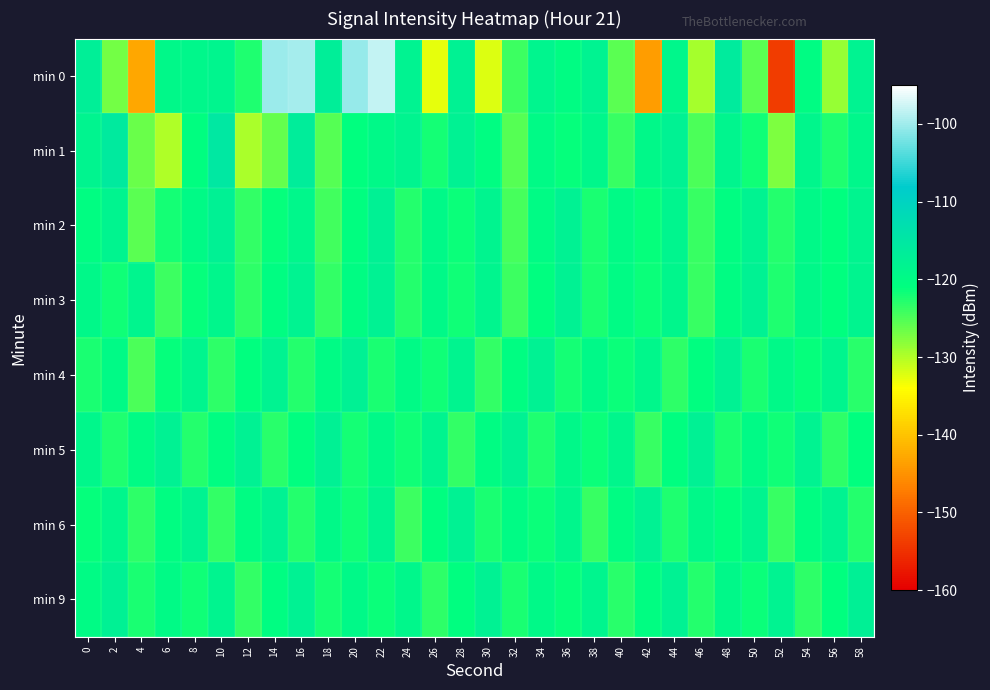

List the series in order of their peak value, lowest first.

min 3, min 6, min 4, min 2, min 5, min 9, min 1, min 0